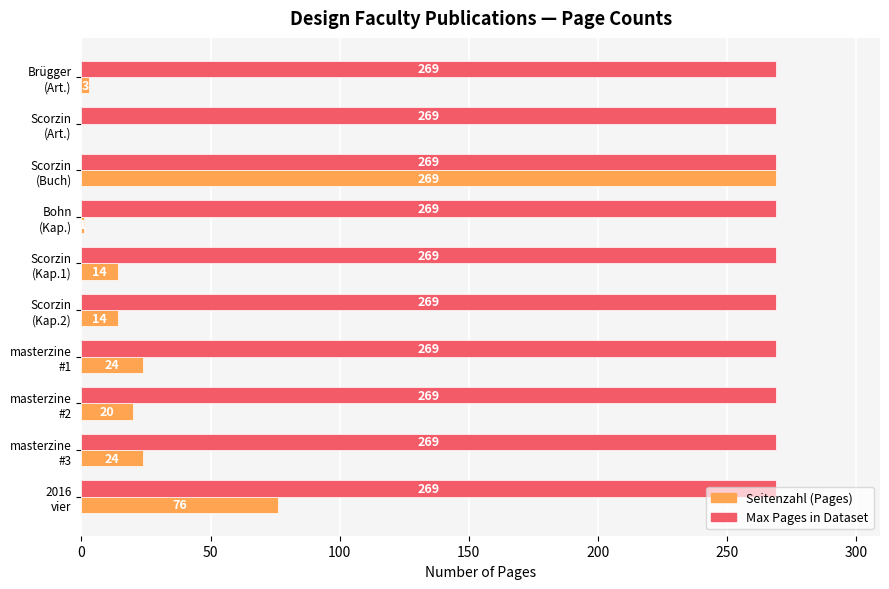

What is the sum of all Max Pages in Dataset values?

2690